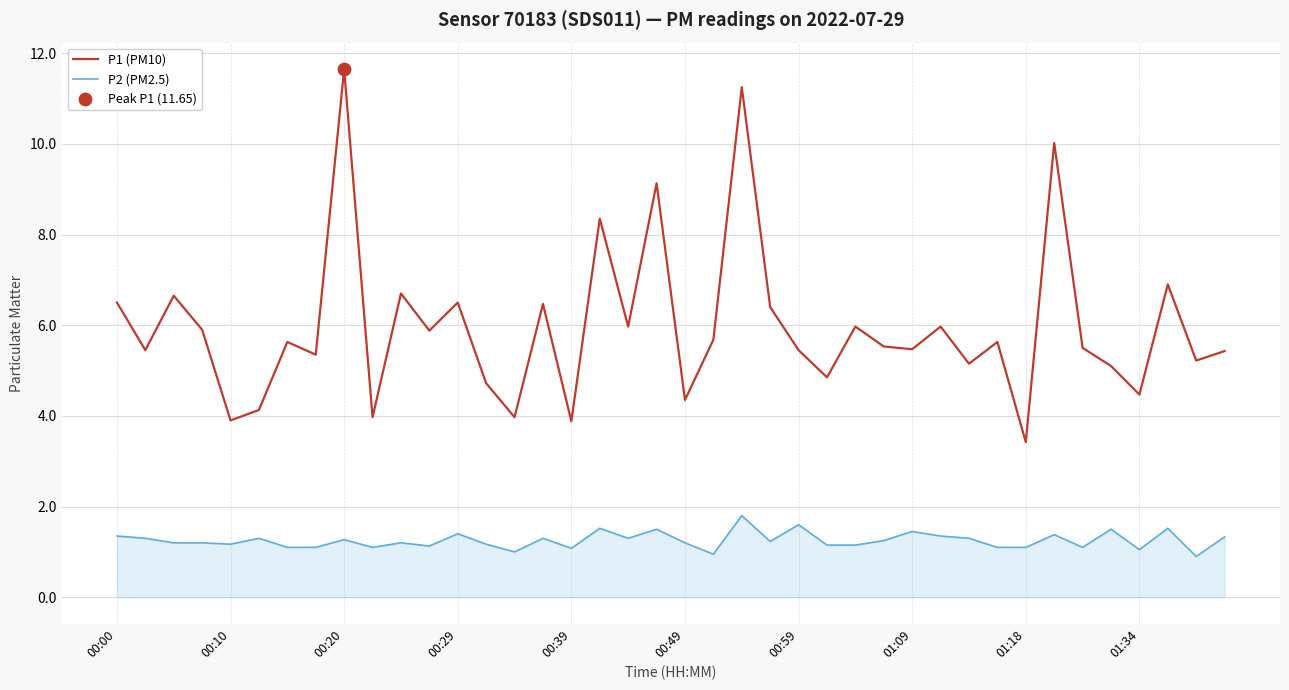

Which series has the largest total across all categories?

P1 (PM10)